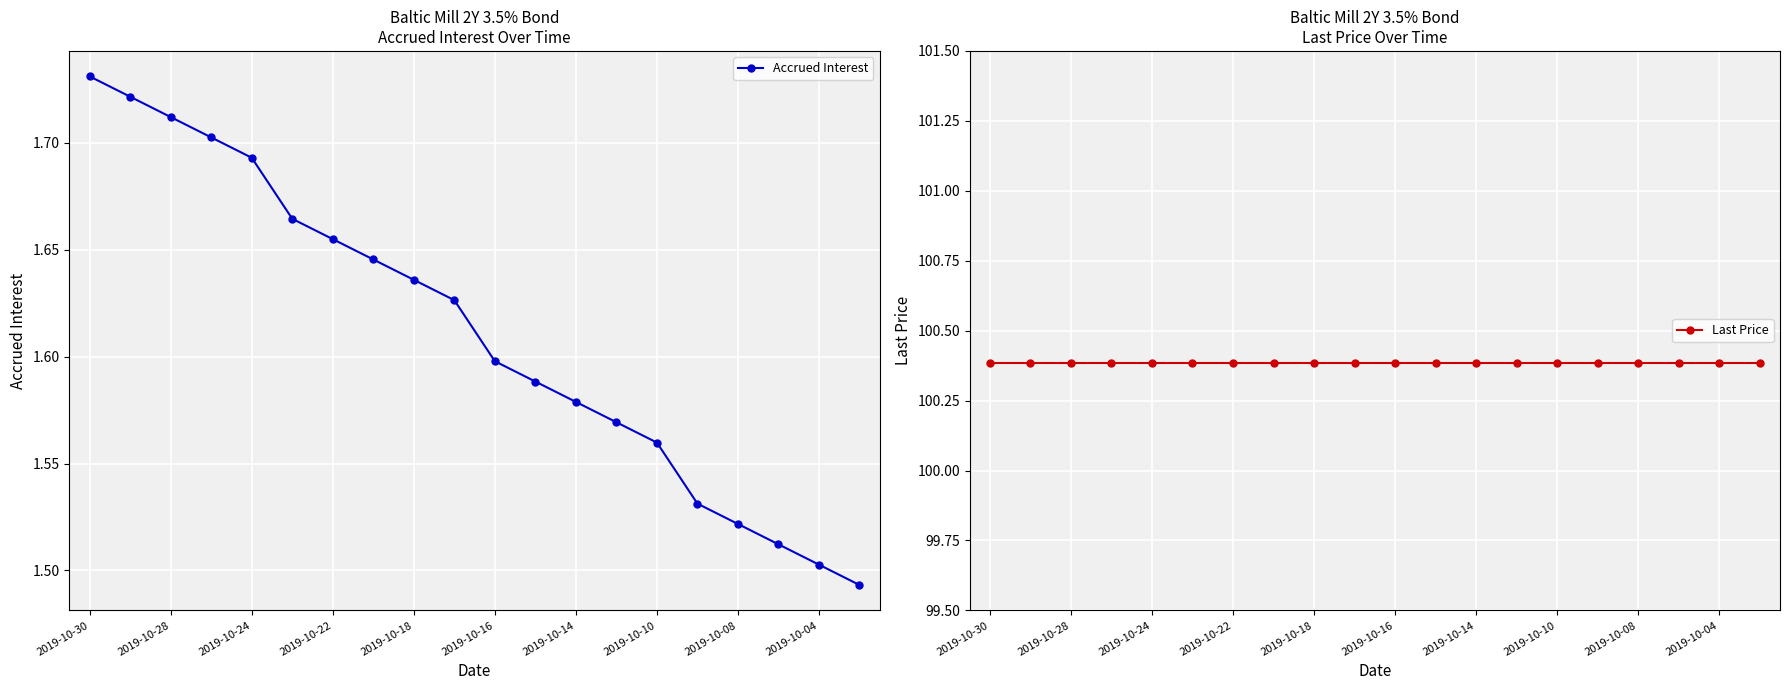

Which series has the largest total across all categories?

Last Price